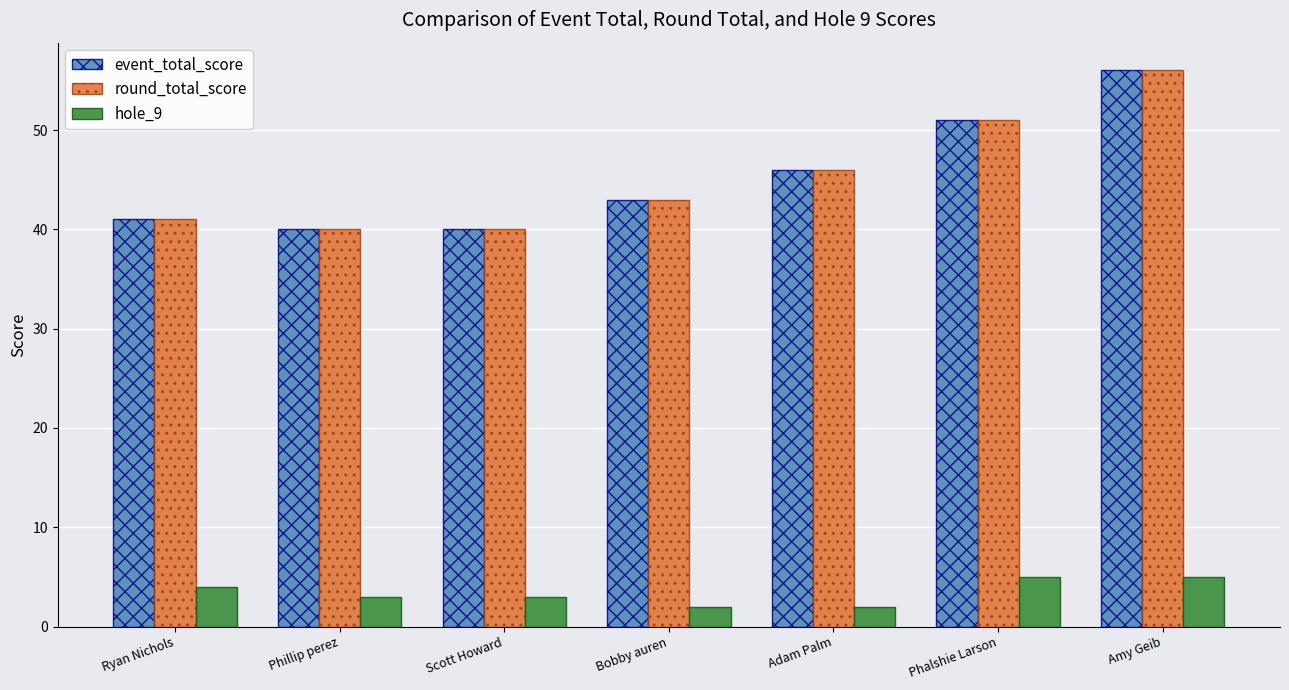

What is the sum of all hole_9 values?

24